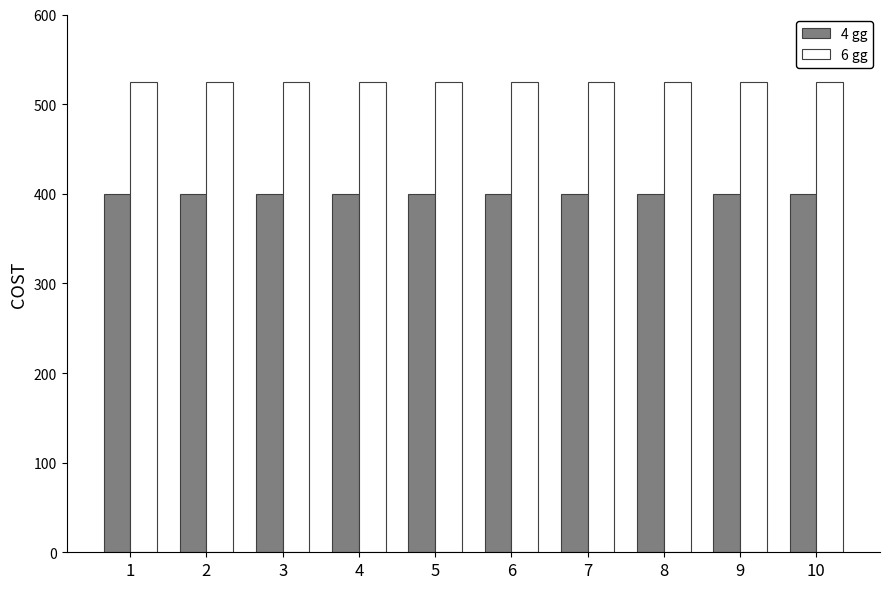

The 6 gg series shows 335 at 8. True or false?

False